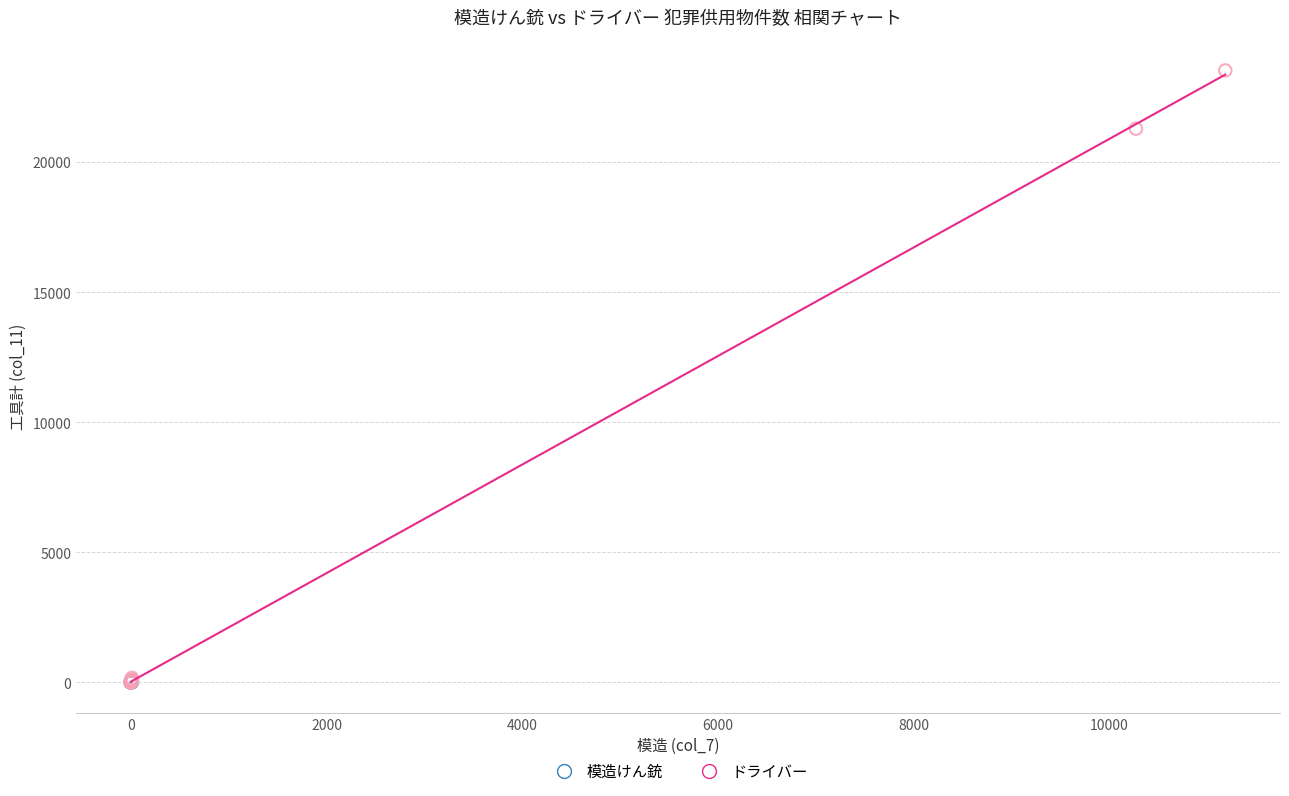

Which series contains the highest Y value?

ドライバー